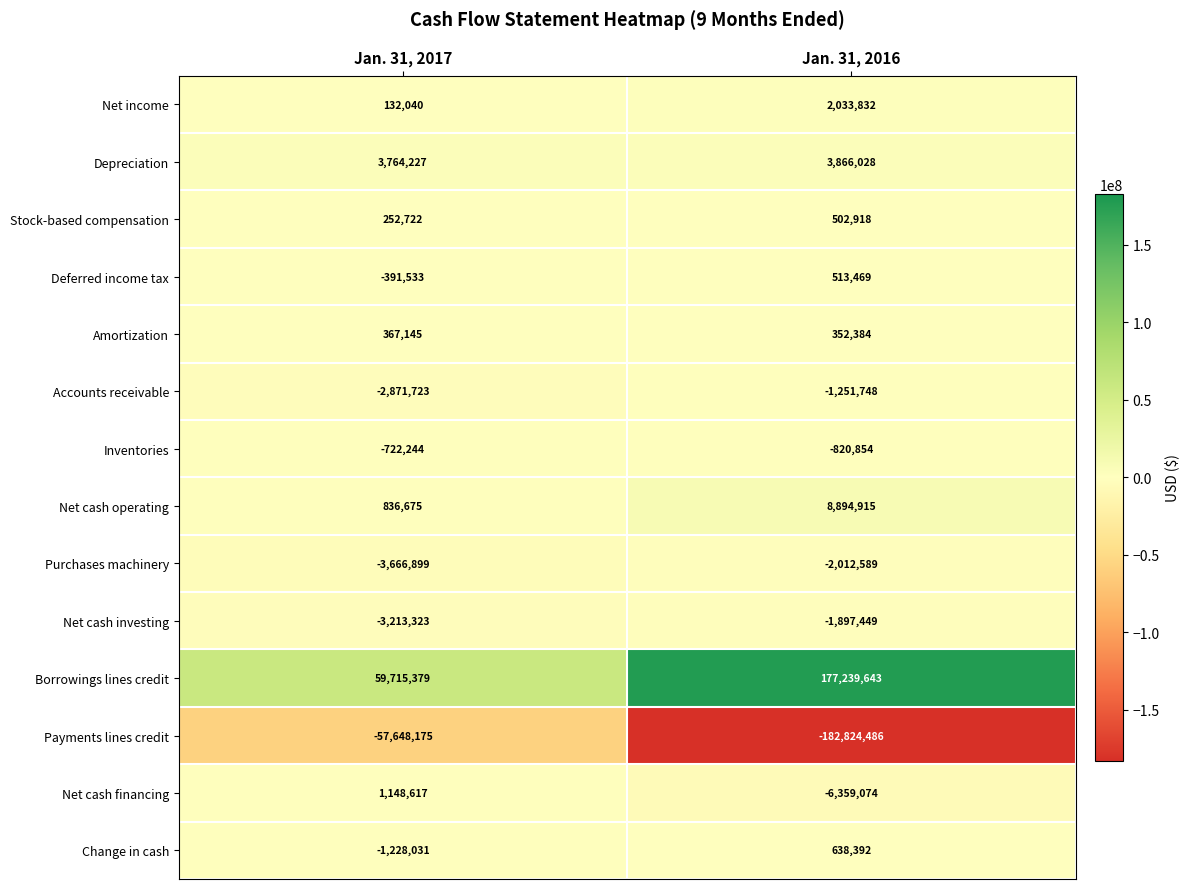

What is the approximate value of Stock-based compensation at Jan. 31, 2016?

502918